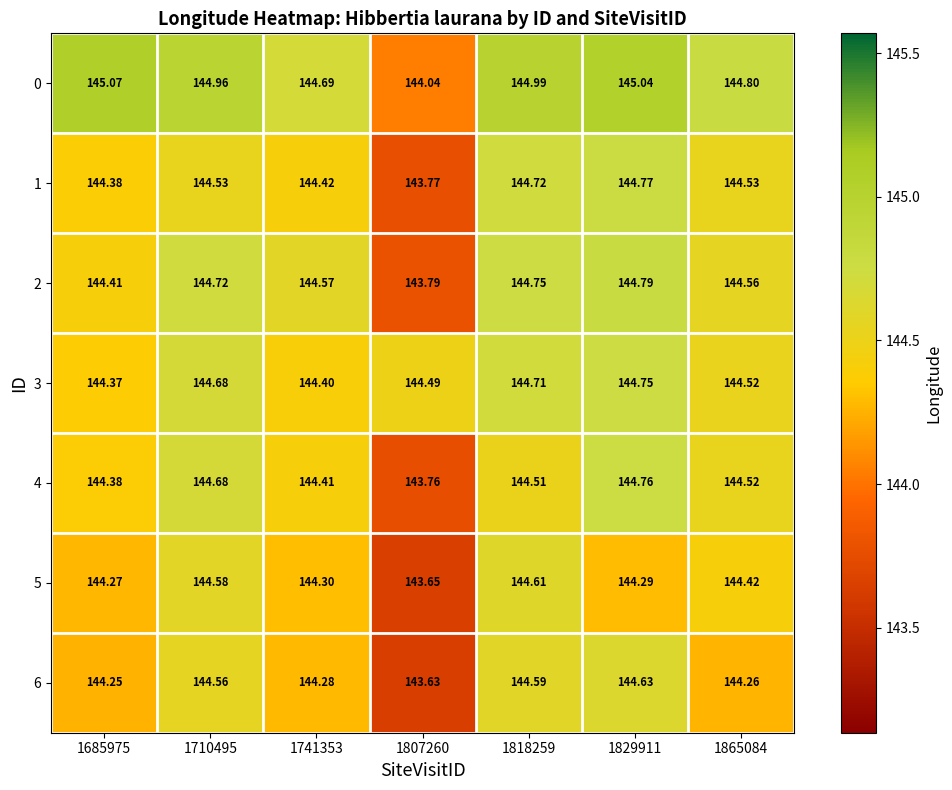

Between 1741353 and 1807260, which series saw the biggest shift?

2